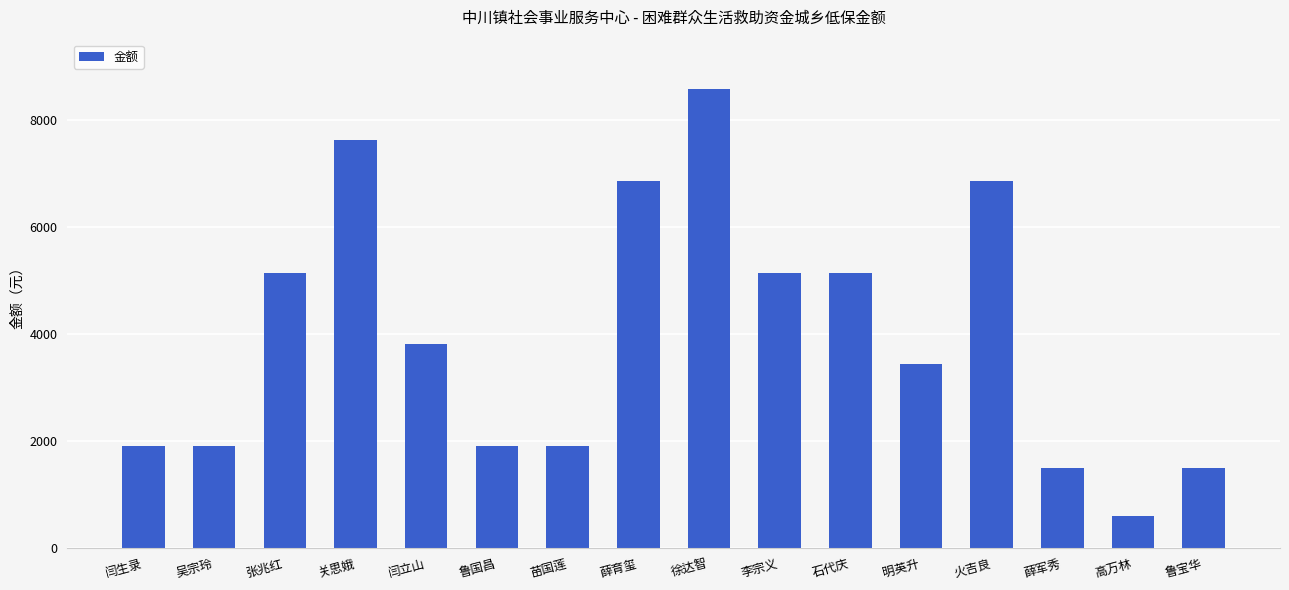

What is the difference between the values at 关思娥 and 苗国莲?

5724